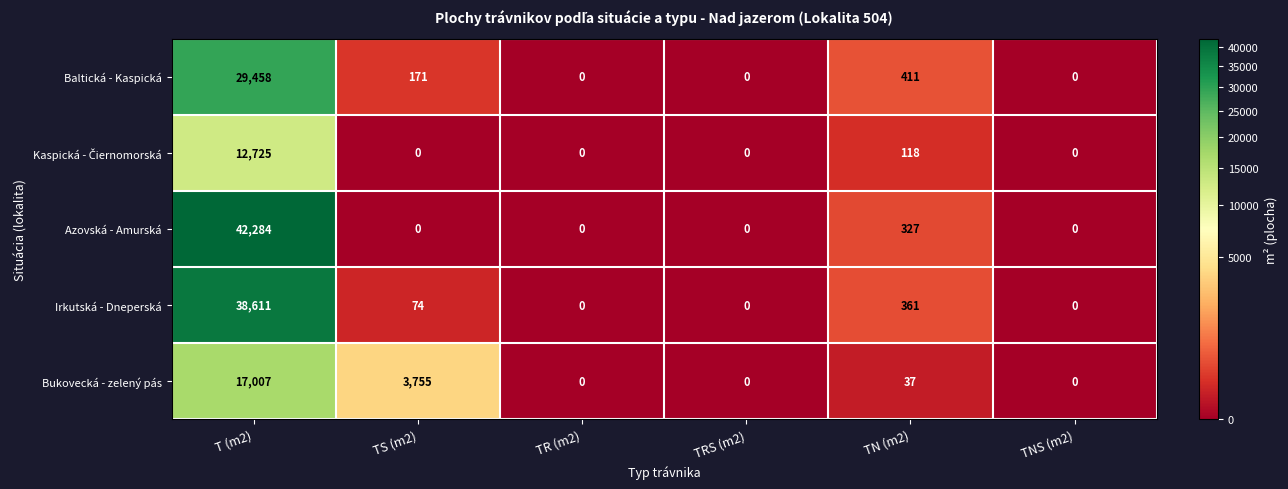

What is the sum of the Irkutská - Dneperská values at T (m2) and TR (m2)?

38611